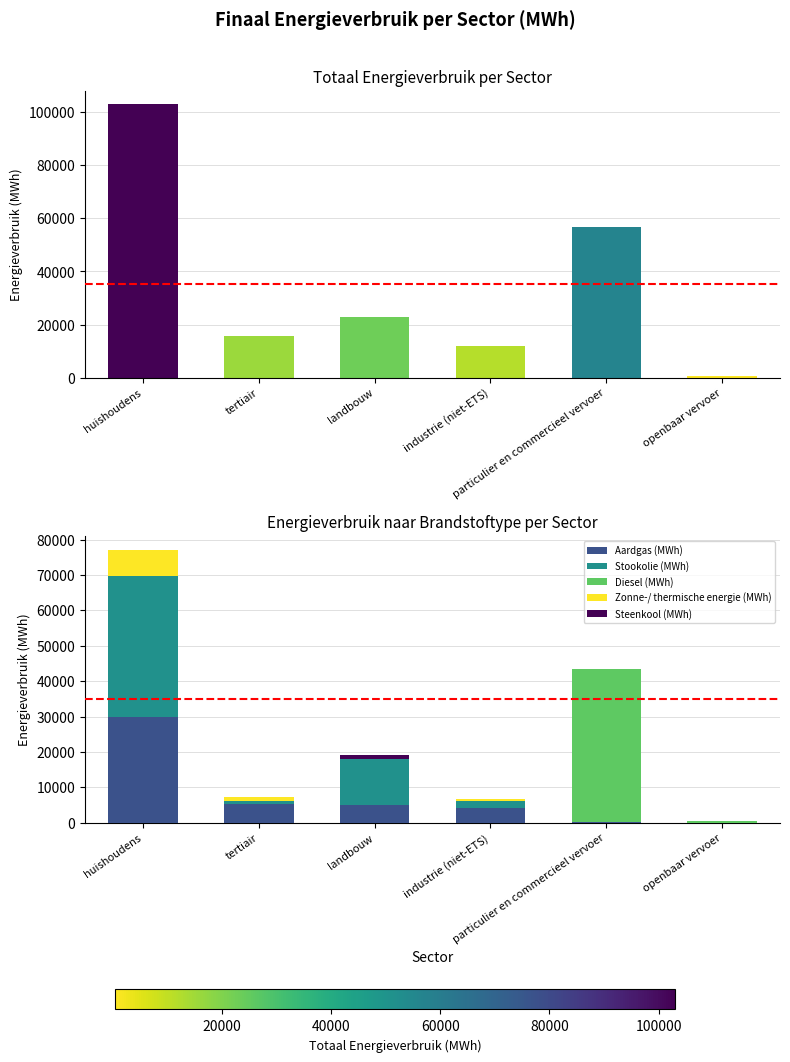

What value does the Aardgas (MWh) series have at industrie (niet-ETS)?

4159.3